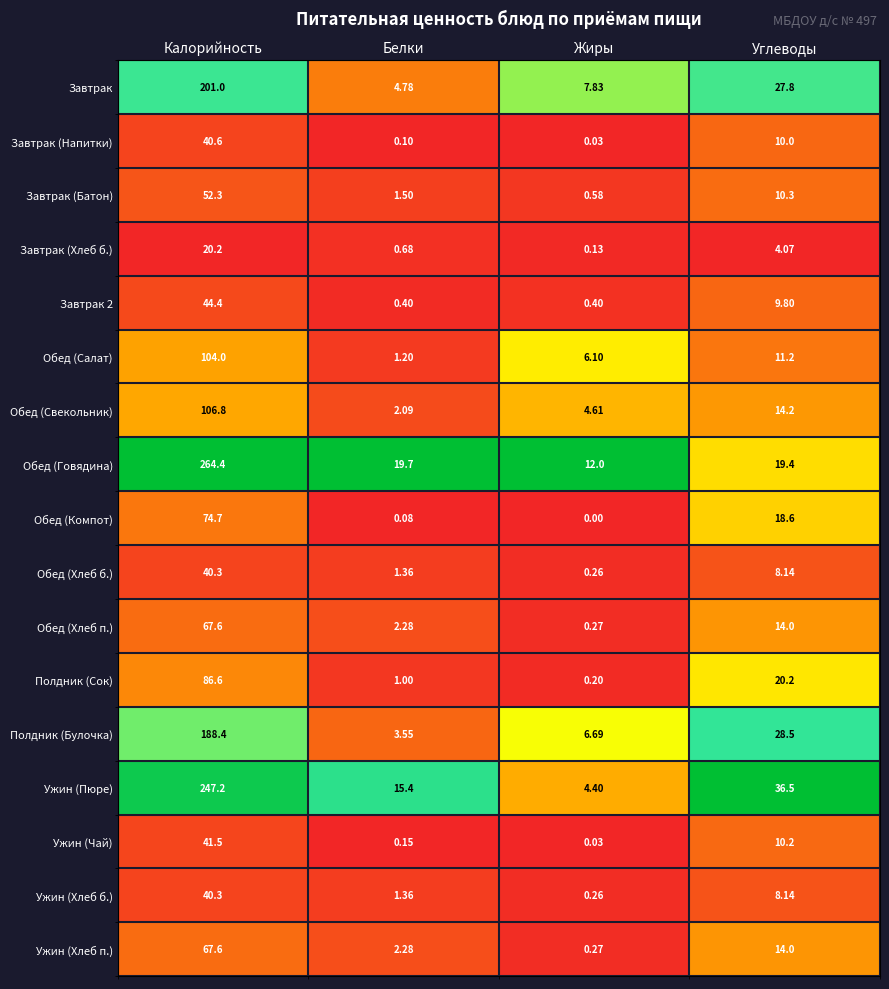

Where does the Обед (Говядина) series first go above 19?

Калорийность